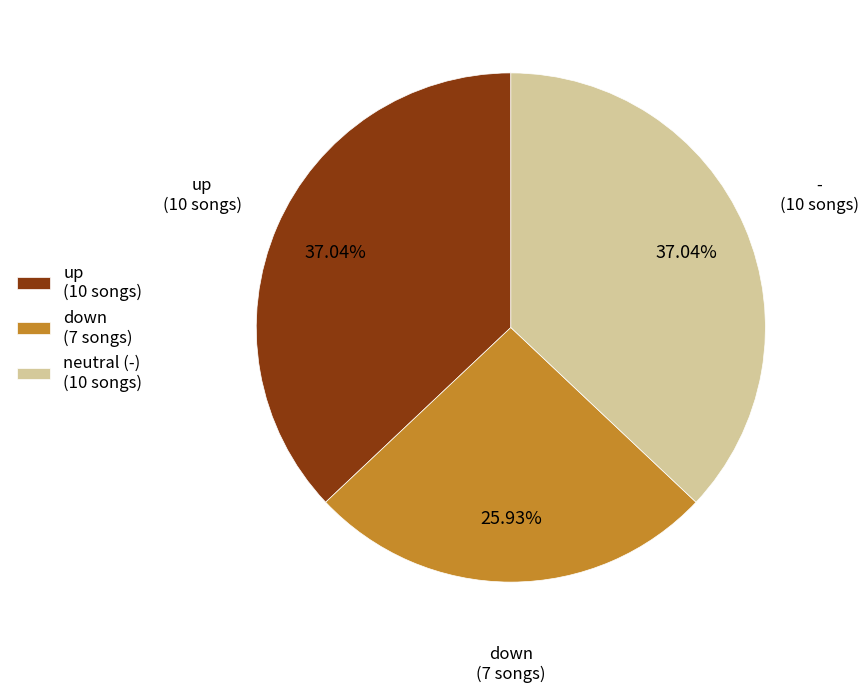

Between up (10 songs) and down (7 songs), which is larger?

up (10 songs)